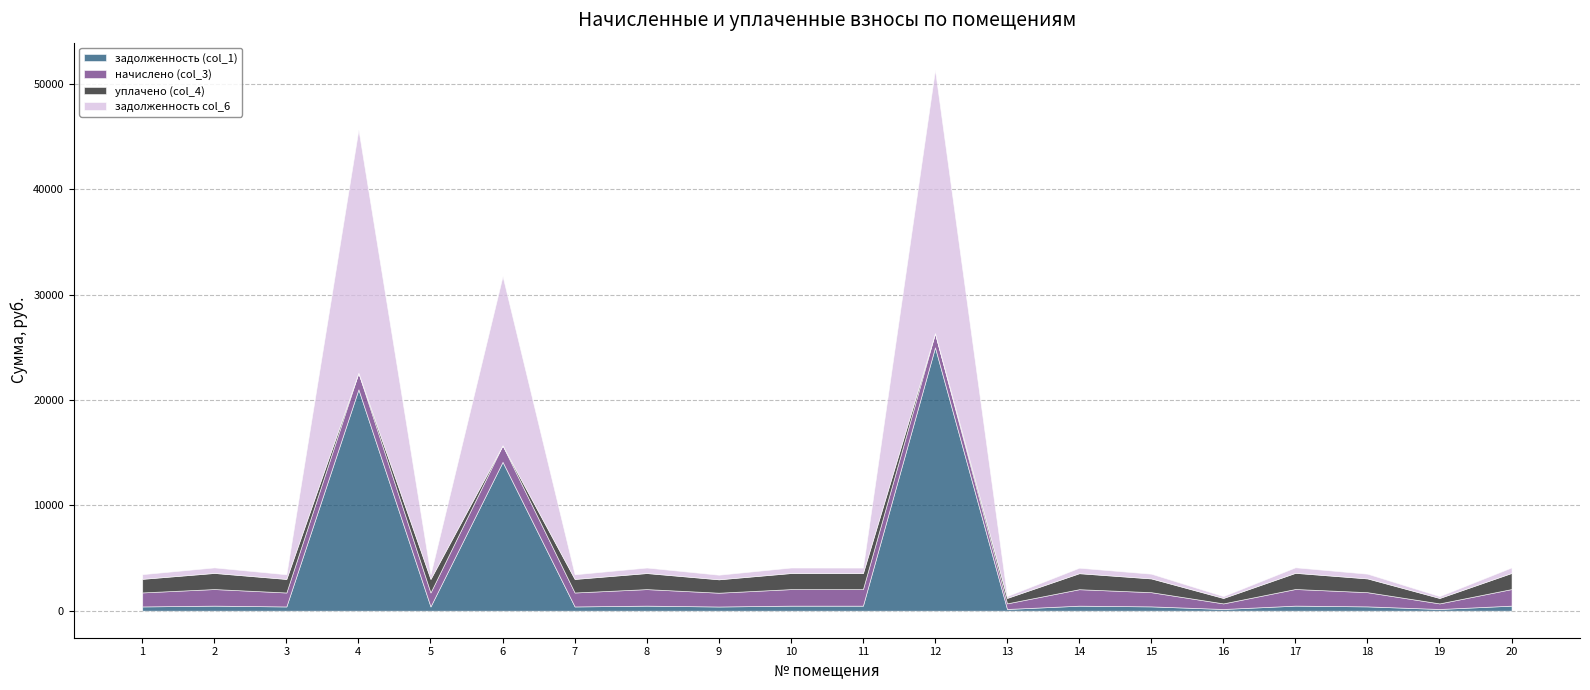

How many lines are shown in the chart?

4